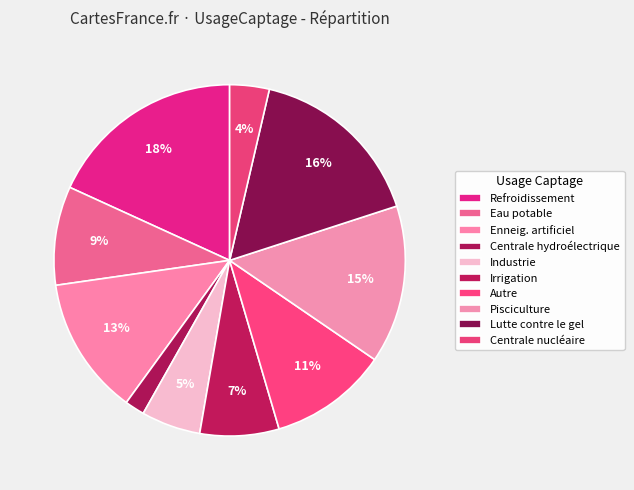

Between Irrigation and Industrie, which is larger?

Irrigation